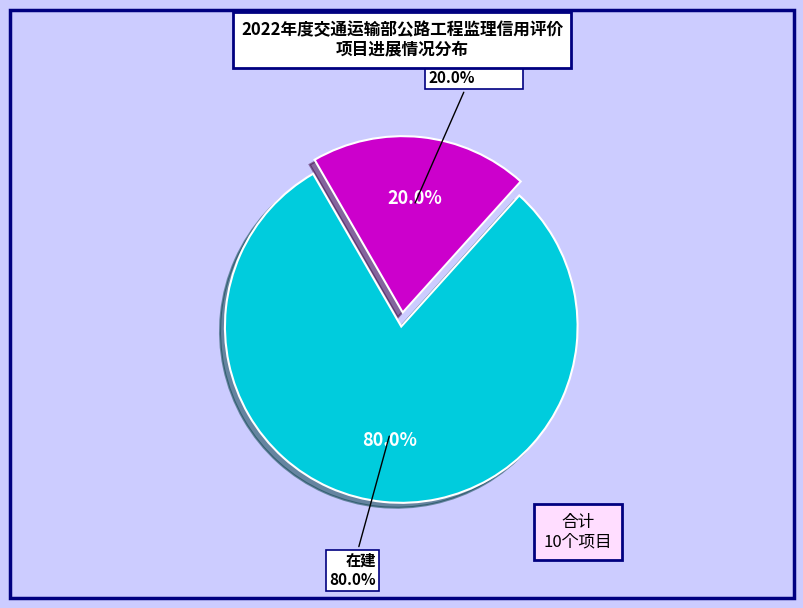

To the nearest percent, what is the combined percentage of 在建 and 已通车试运营?

100%